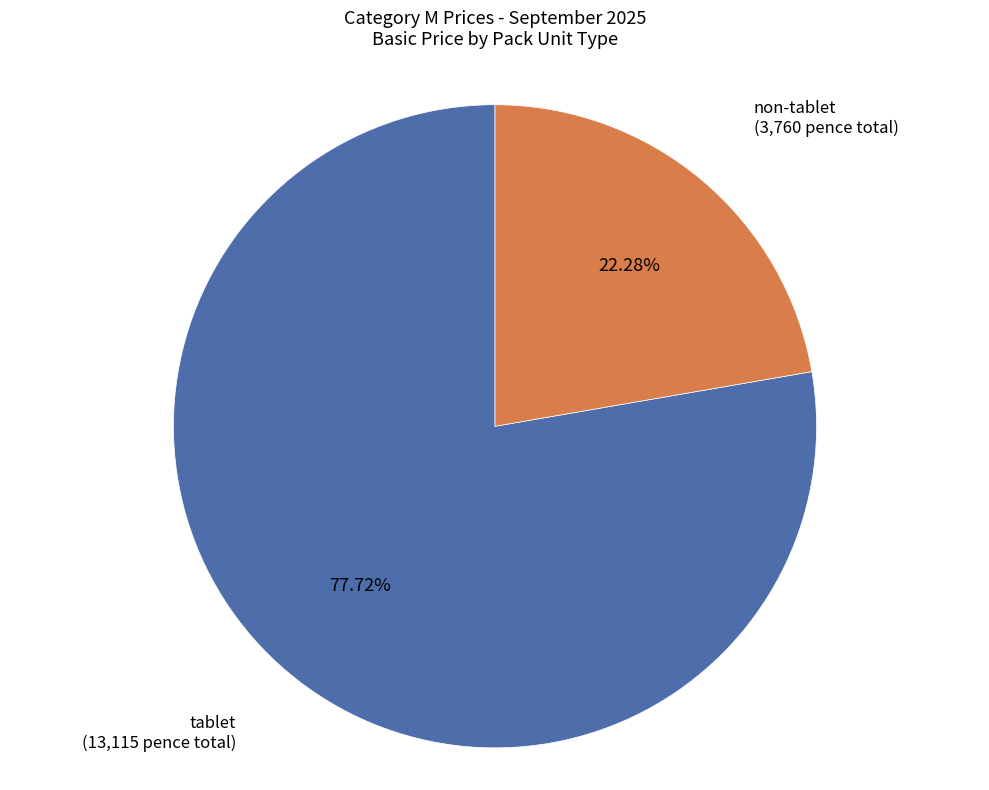

To the nearest percent, what is the average slice percentage?

50%